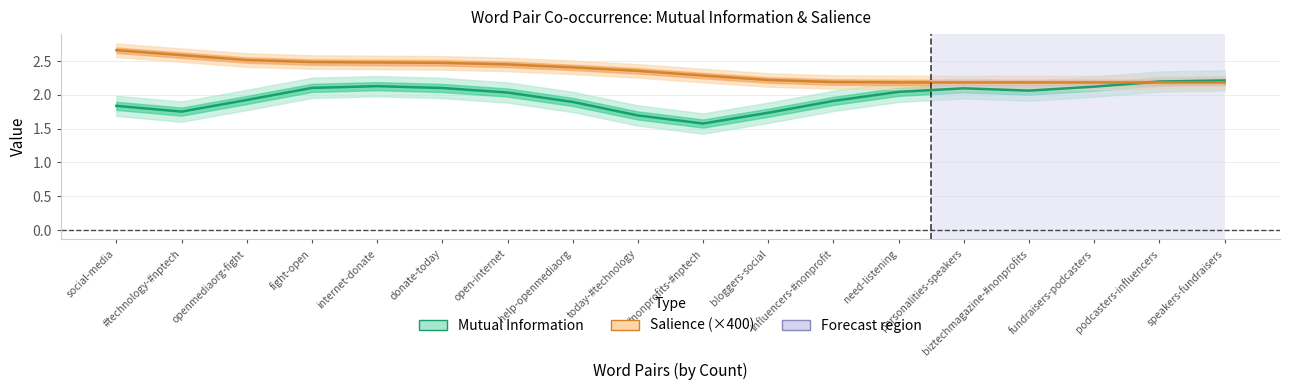

Which category has the lowest value across all series?

#nonprofits-#nptech